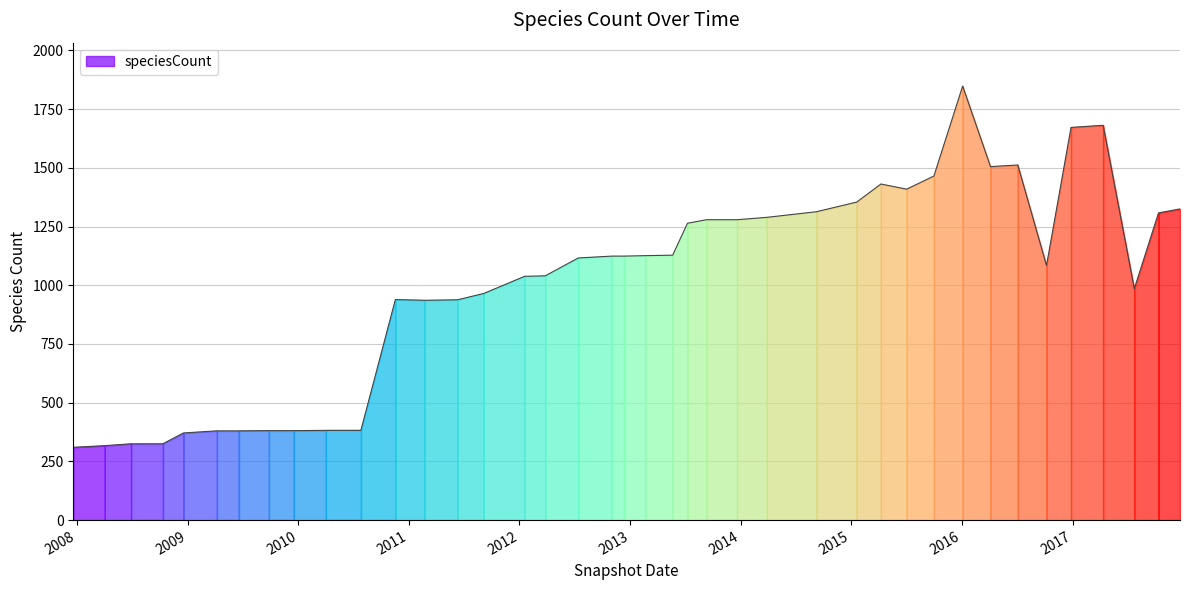

What is the average value?

1010